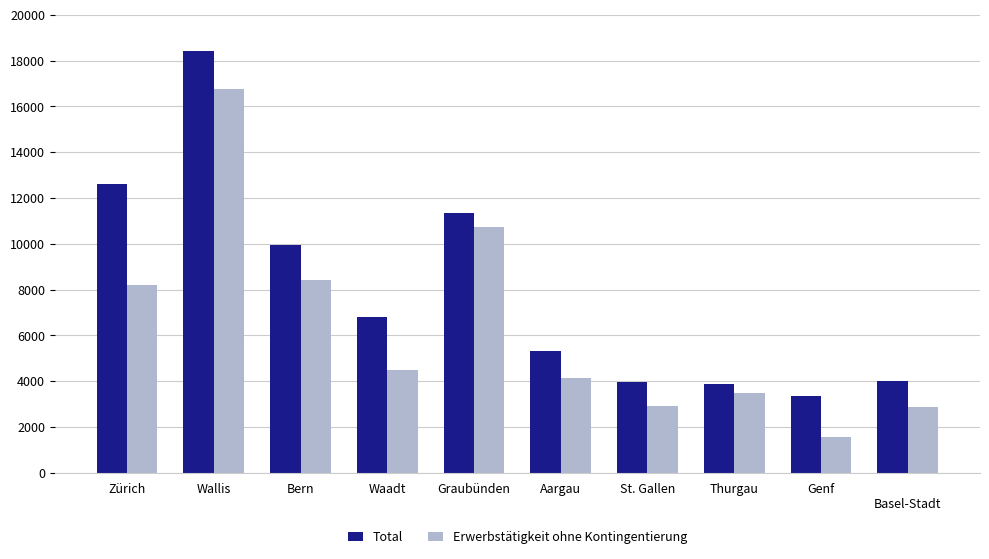

What is the difference between the Total values at Graubünden and Aargau?

6044